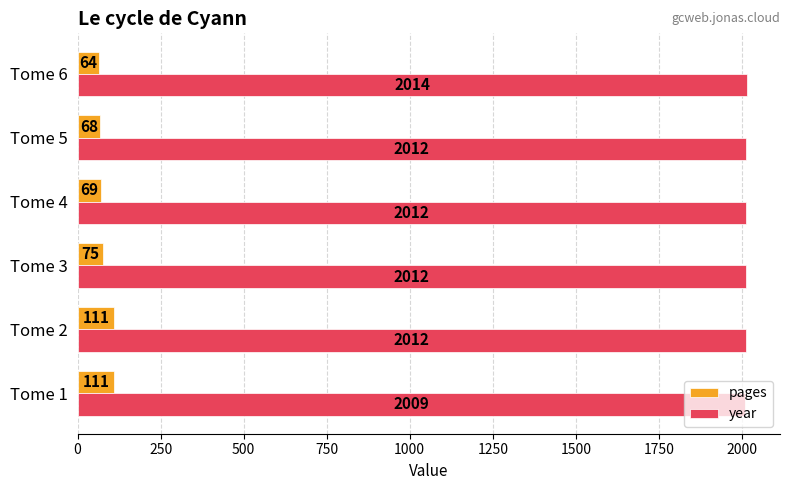

What is the difference between the maximum and minimum values in the pages series?

47